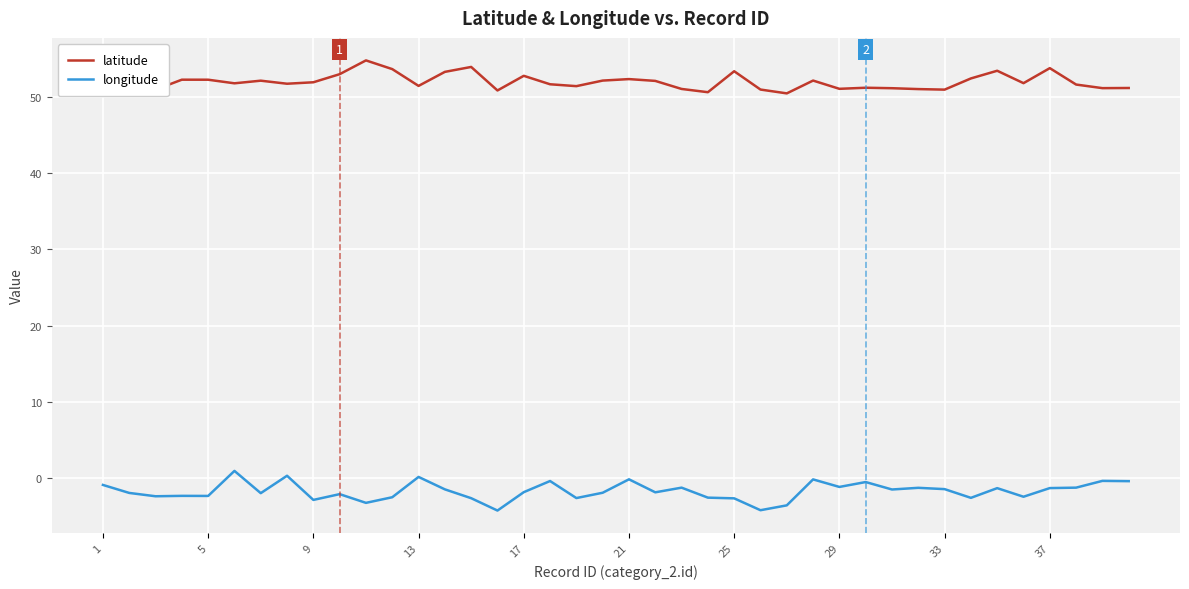

True or false: longitude and latitude cross at least once.

False